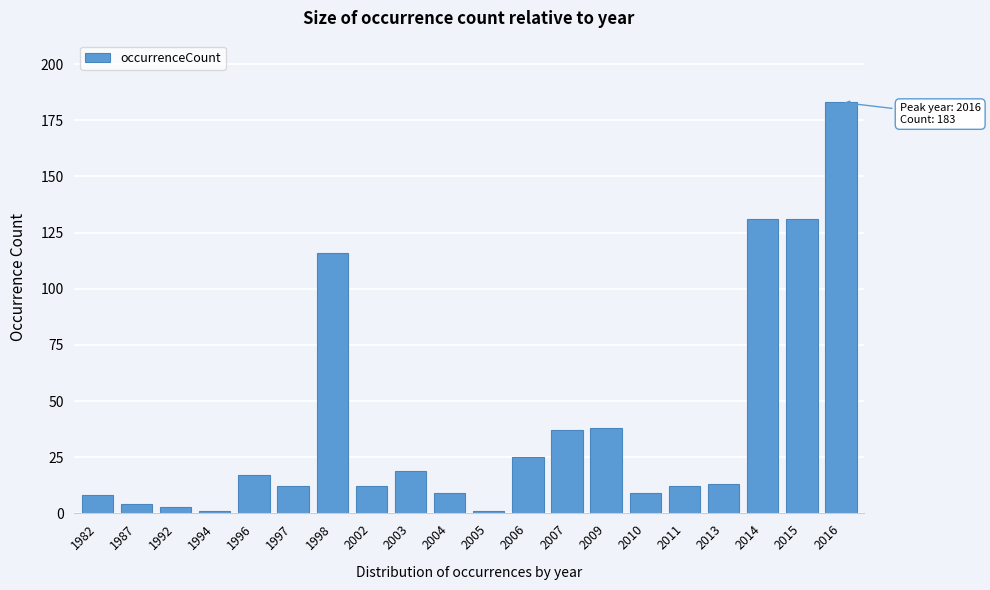

Reading left to right, list all the values displayed in this chart.

1982=8	1987=4	1992=3	1994=1	1996=17	1997=12	1998=116	2002=12	2003=19	2004=9	2005=1	2006=25	2007=37	2009=38	2010=9	2011=12	2013=13	2014=131	2015=131	2016=183